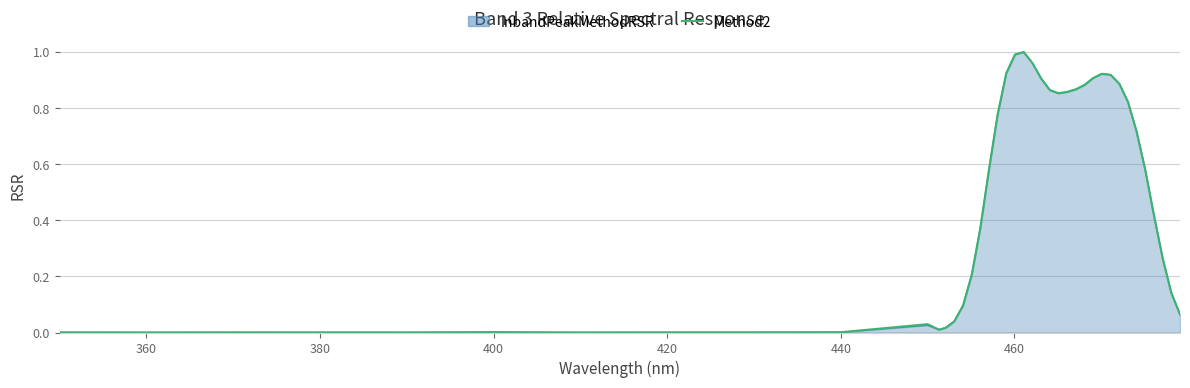

Which series has the widest spread of values?

InbandPeakMethodRSR